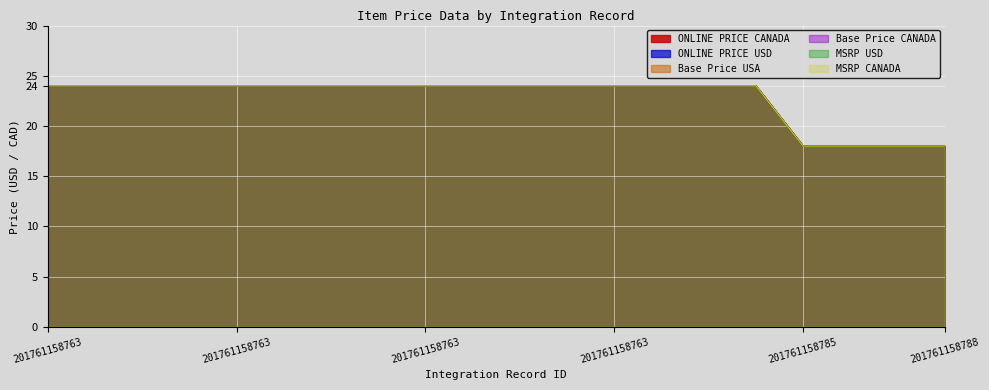

How many lines are shown in the chart?

6